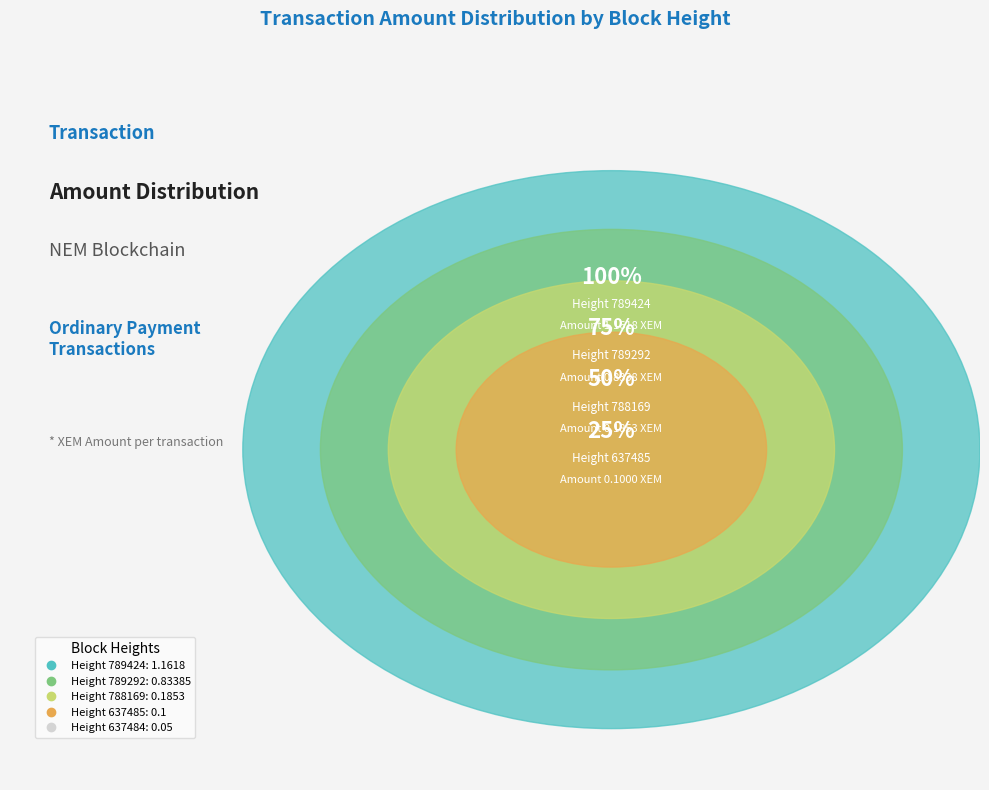

To the nearest percent, what percentage of the pie is 788169?

8%